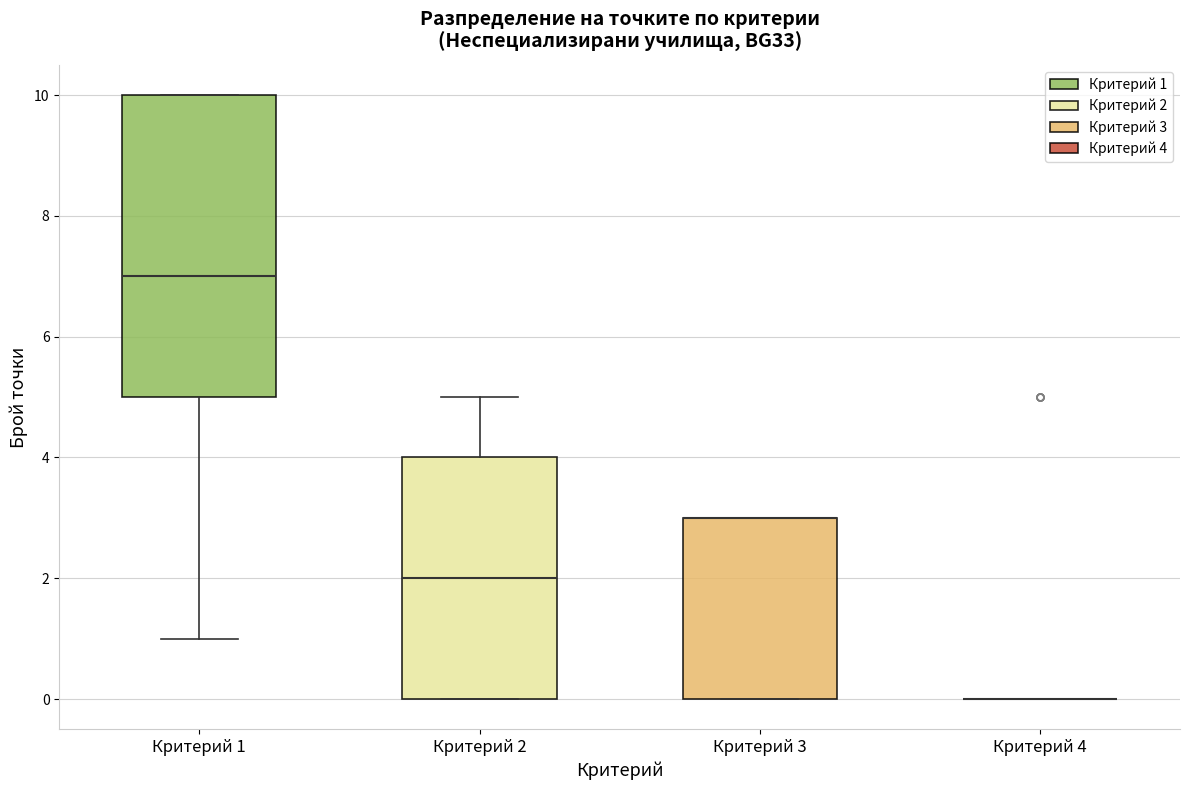

Which box is the tallest, from its lower edge to its upper edge?

Критерий 1